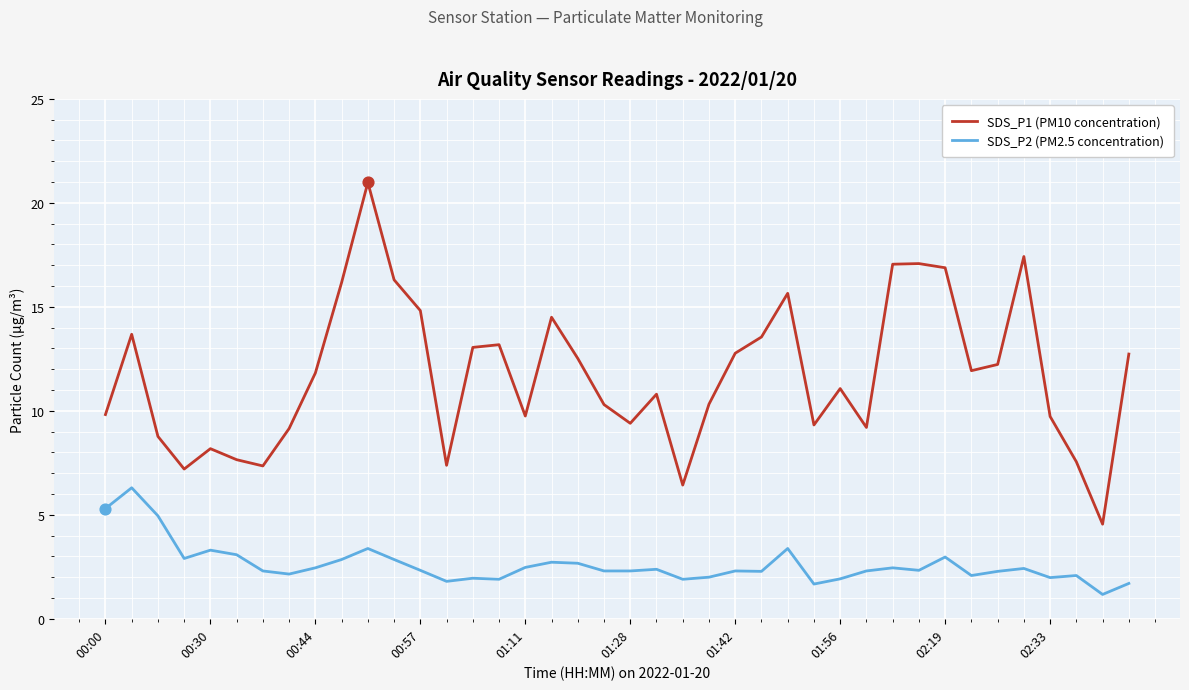

What are all the series names shown in the legend?

SDS_P1 (PM10 concentration), SDS_P2 (PM2.5 concentration)